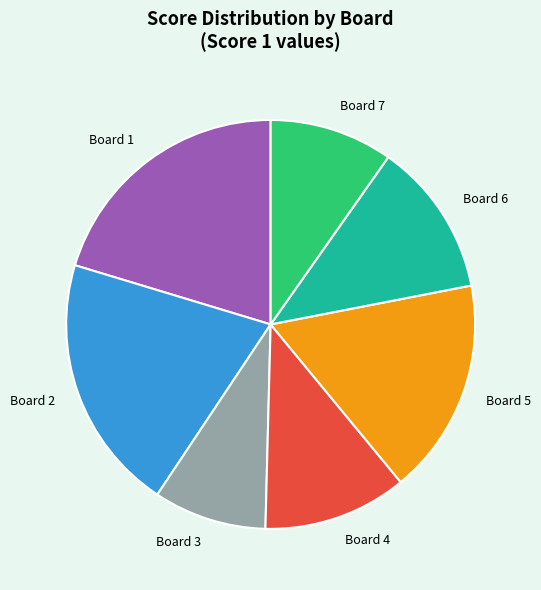

Approximately how many times larger is the value at Board 2 compared to Board 7?

2.1